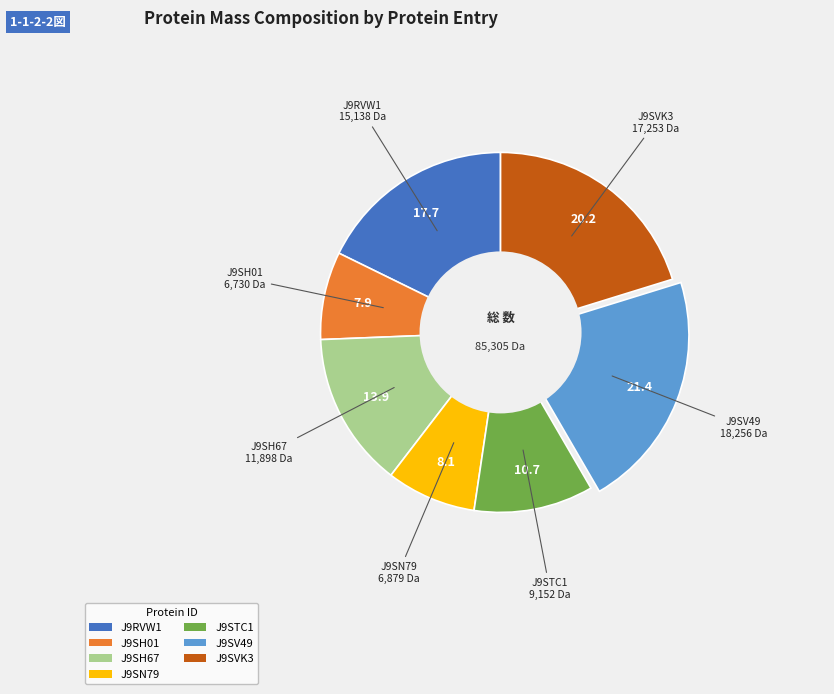

Do J9SVK3 and J9SH67 together represent more than half of the pie?

No